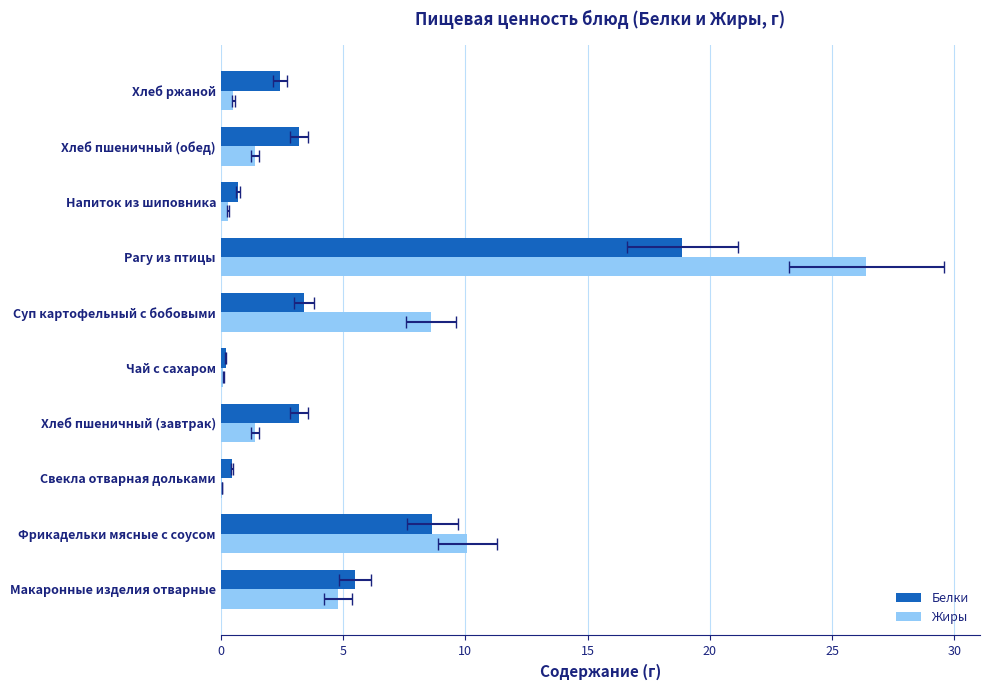

What is the highest value of the Жиры series?

26.4